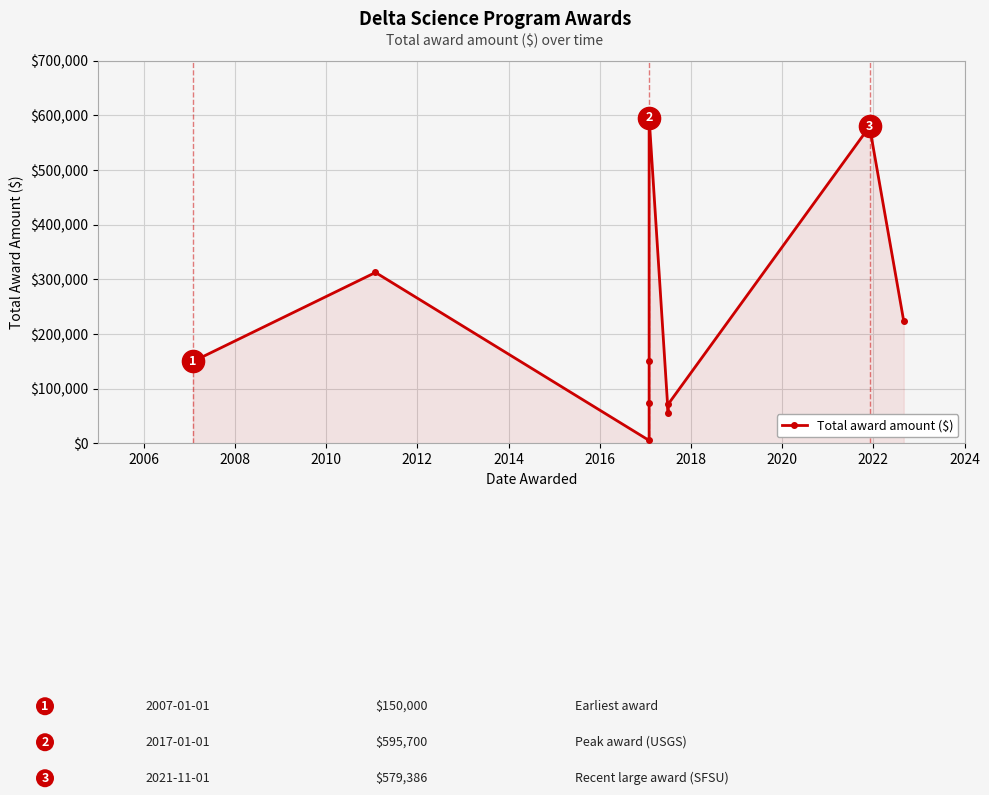

What is the change in value from 2016 to 2018?

+16115